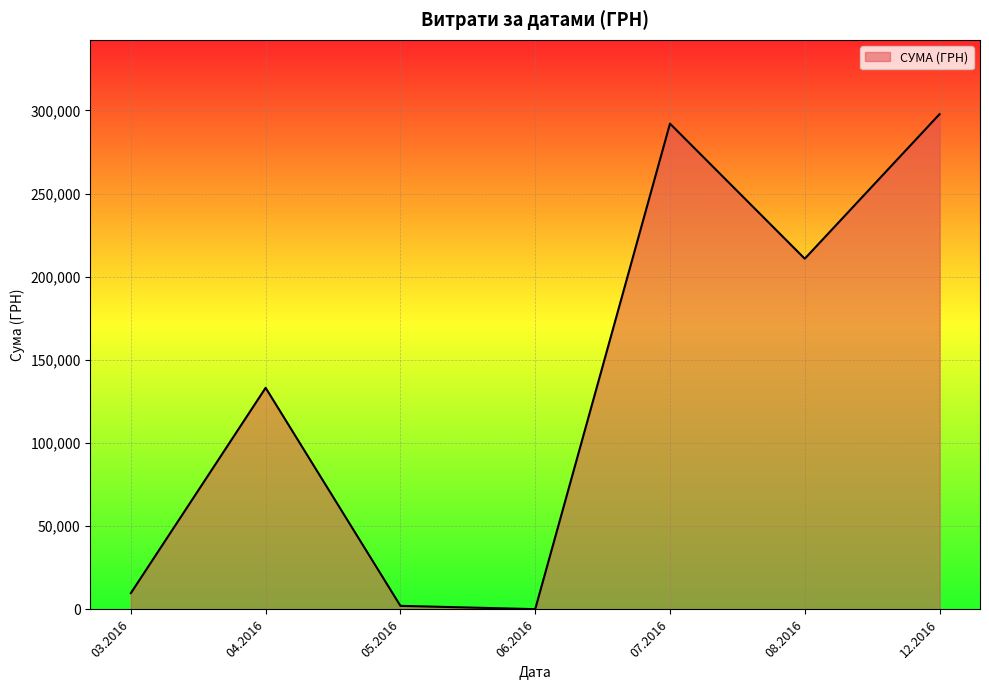

What is the ratio of the value at 08.2016 to the value at 07.2016?

0.7